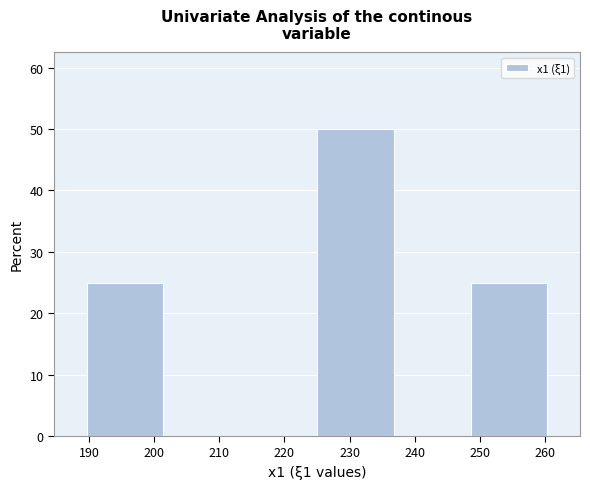

Reading left to right, transcribe this chart: for each bar, give the range it covers on the x-axis and its height. Neither the bar edges nor the heights are printed on the chart, so give them approximately, as read against the axes.

190 to 201: 25
201 to 213: 0
213 to 225: 0
225 to 237: 50
237 to 249: 0
249 to 260: 25